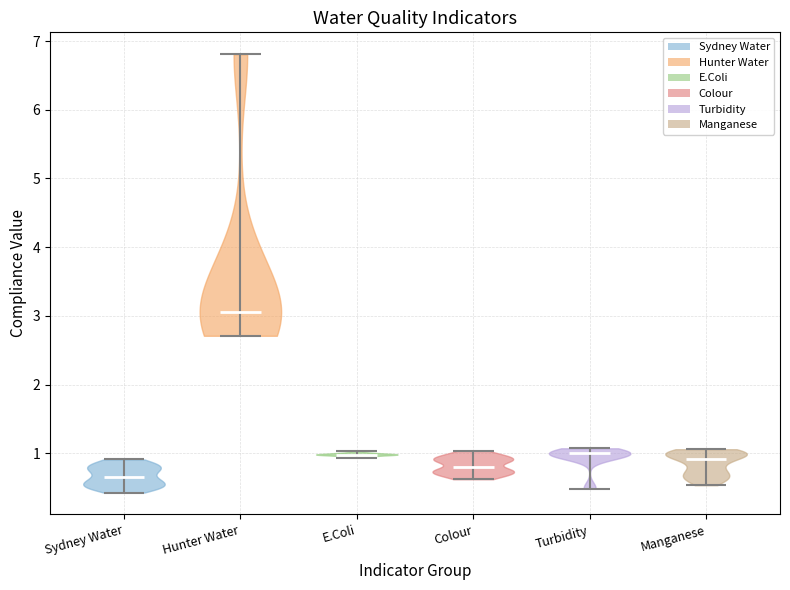

Reading left to right, read every violin against the y-axis: where its median line is, and the lowest and highest points it reaches. The values are not printed on the chart, so give them approximately, as read against the axis.

Sydney Water: median line 0.7, lowest point 0.4, highest point 0.9
Hunter Water: median line 3.1, lowest point 2.7, highest point 6.8
E.Coli: median line 1.0, lowest point 0.9, highest point 1.0
Colour: median line 0.8, lowest point 0.6, highest point 1.0
Turbidity: median line 1.0, lowest point 0.5, highest point 1.1
Manganese: median line 0.9, lowest point 0.5, highest point 1.1